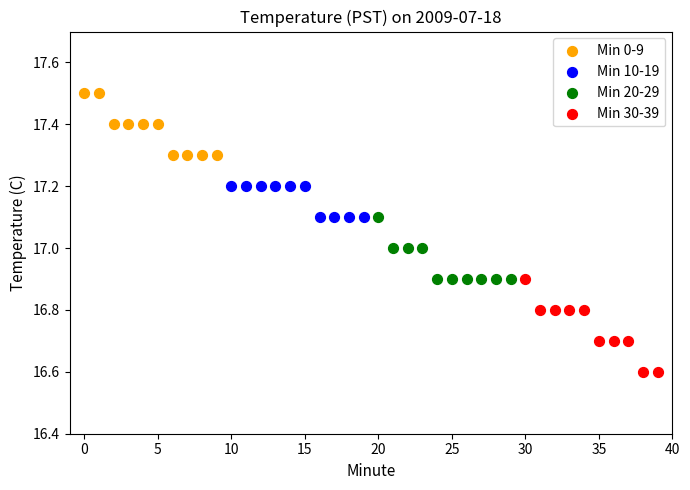

Which series has the widest spread of Y values?

Min 30-39